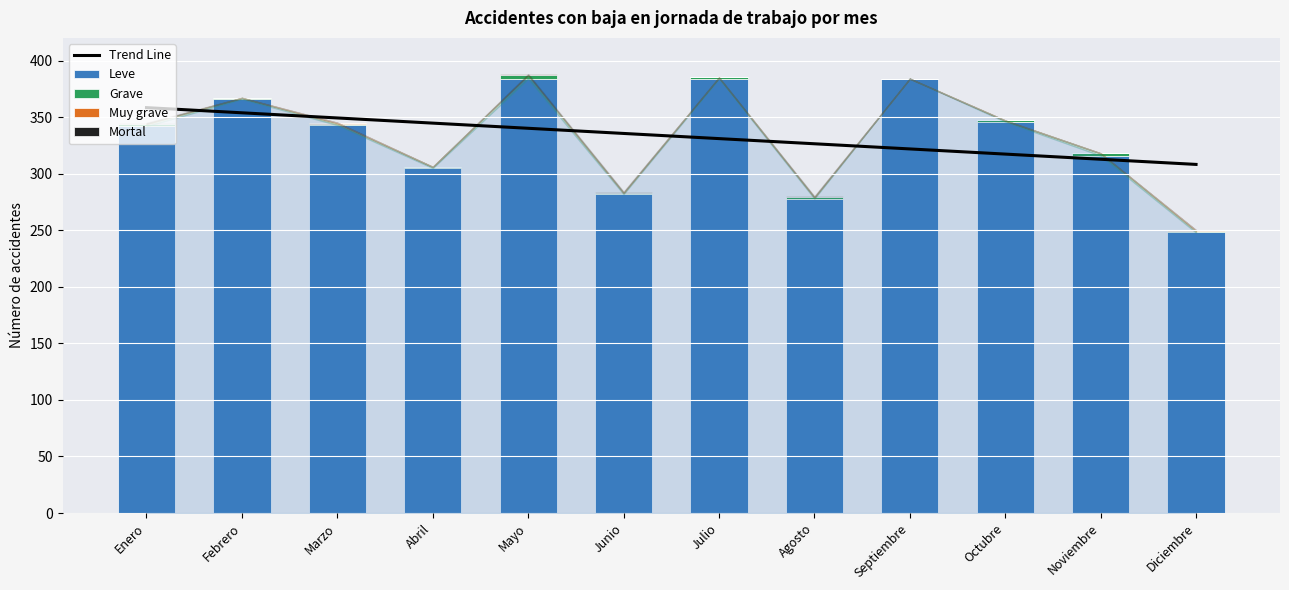

Rank the categories by Leve value from highest to lowest.

Mayo, Julio, Septiembre, Febrero, Octubre, Marzo, Enero, Noviembre, Abril, Junio, Agosto, Diciembre